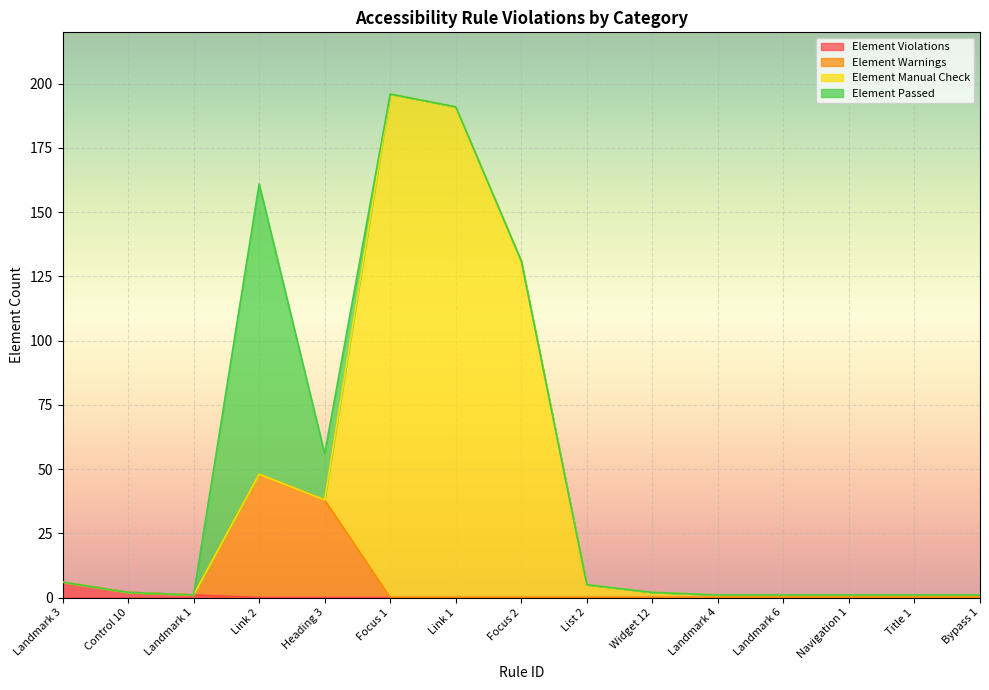

The Element Warnings series shows -17 at Focus 2. True or false?

False